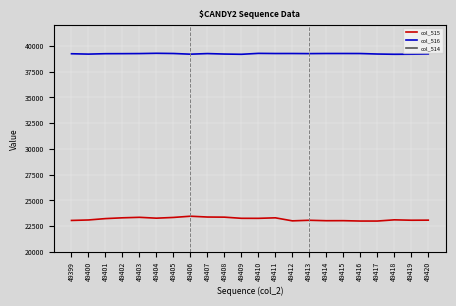

Which has a higher value, 49405 or 49406?

49406